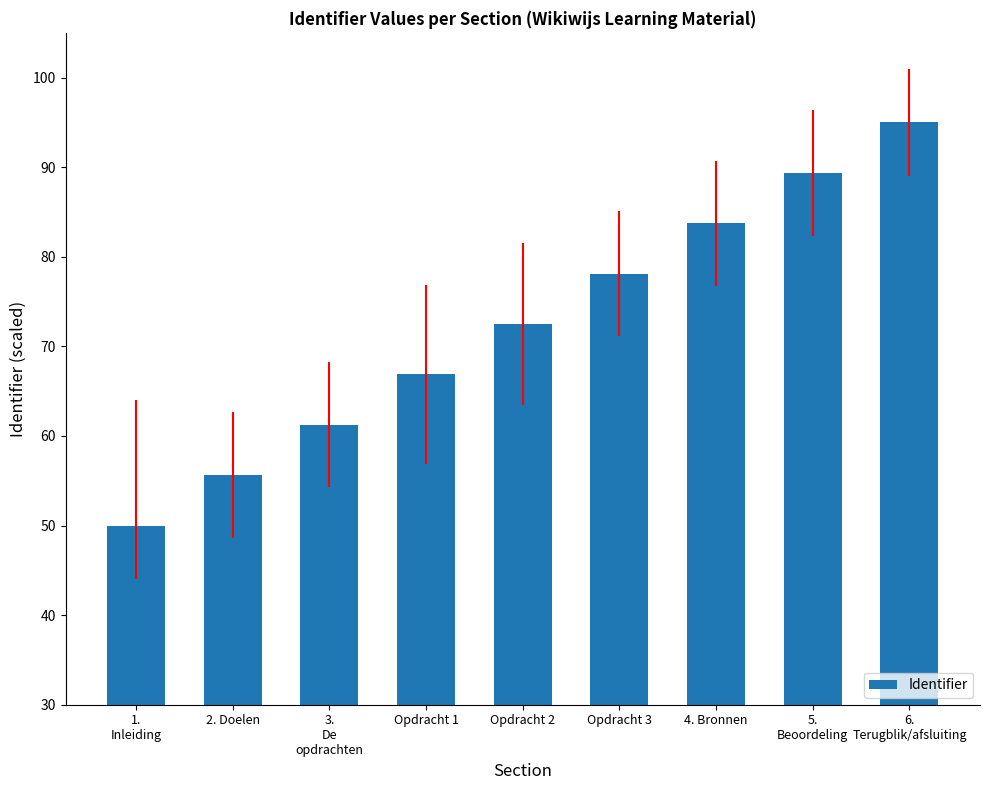

Does the chart contain any negative values?

No